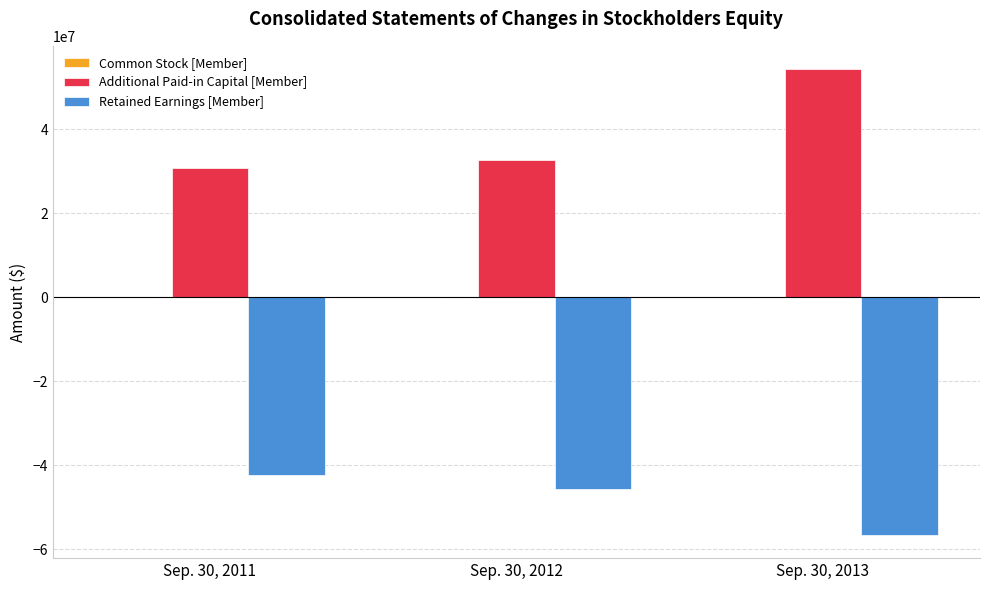

Which series changed the most between Sep. 30, 2012 and Sep. 30, 2013?

Additional Paid-in Capital [Member]